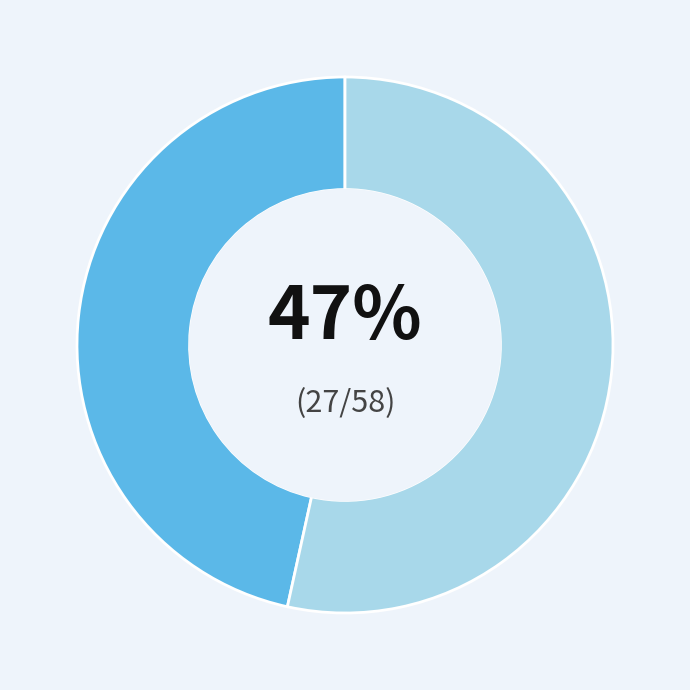

Is there any slice that represents more than half of the pie?

Yes